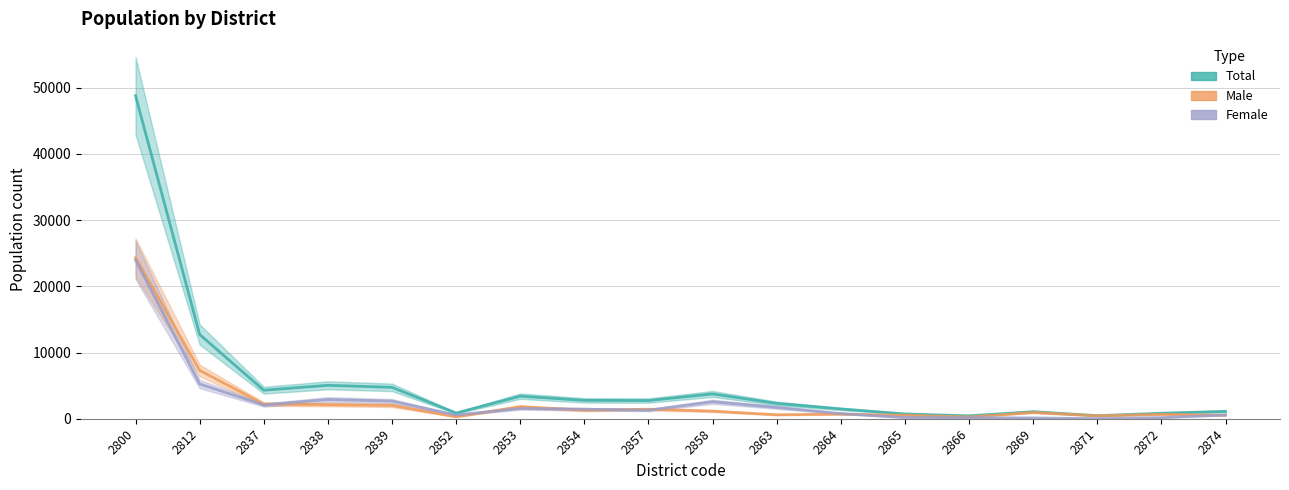

At which label does Total reach its peak?

2800